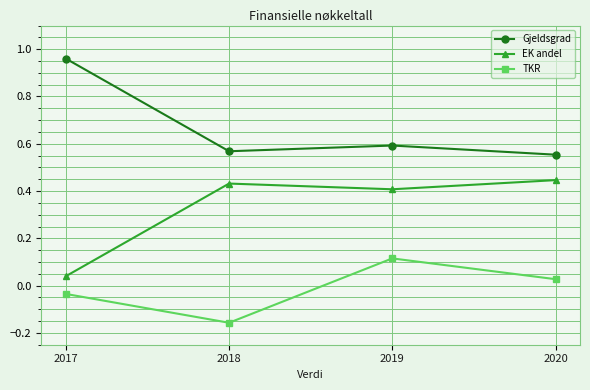

Between 2018 and 2020, which series saw the biggest shift?

TKR